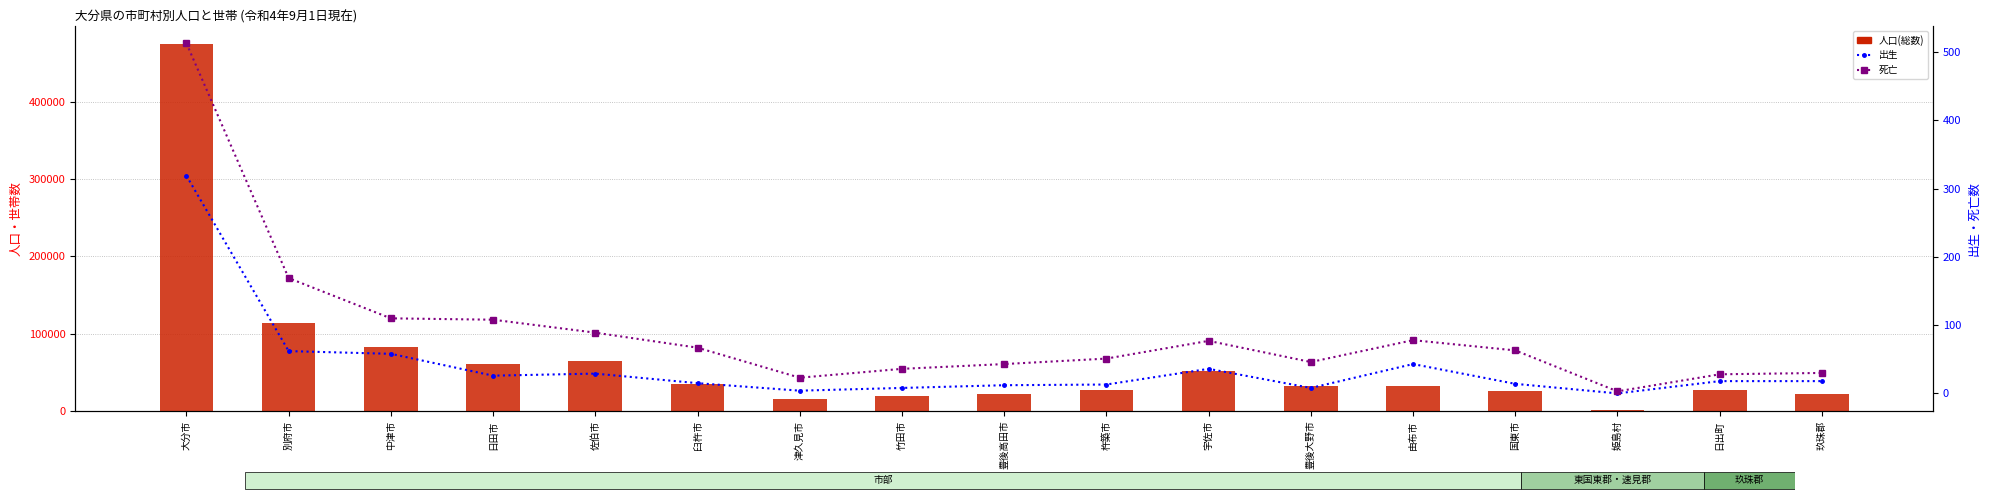

Reading left to right, list all the values displayed in this chart.

人口(総数): 474492	113568	82235	60865	64534	34692	15248	19402	21872	26964	51306	32532	32432	25252	1606	27489	22013
出生: 319	62	58	26	29	15	4	8	12	13	36	8	43	14	0	18	18
死亡: 513	169	110	108	89	67	23	36	43	51	77	46	78	63	3	28	30